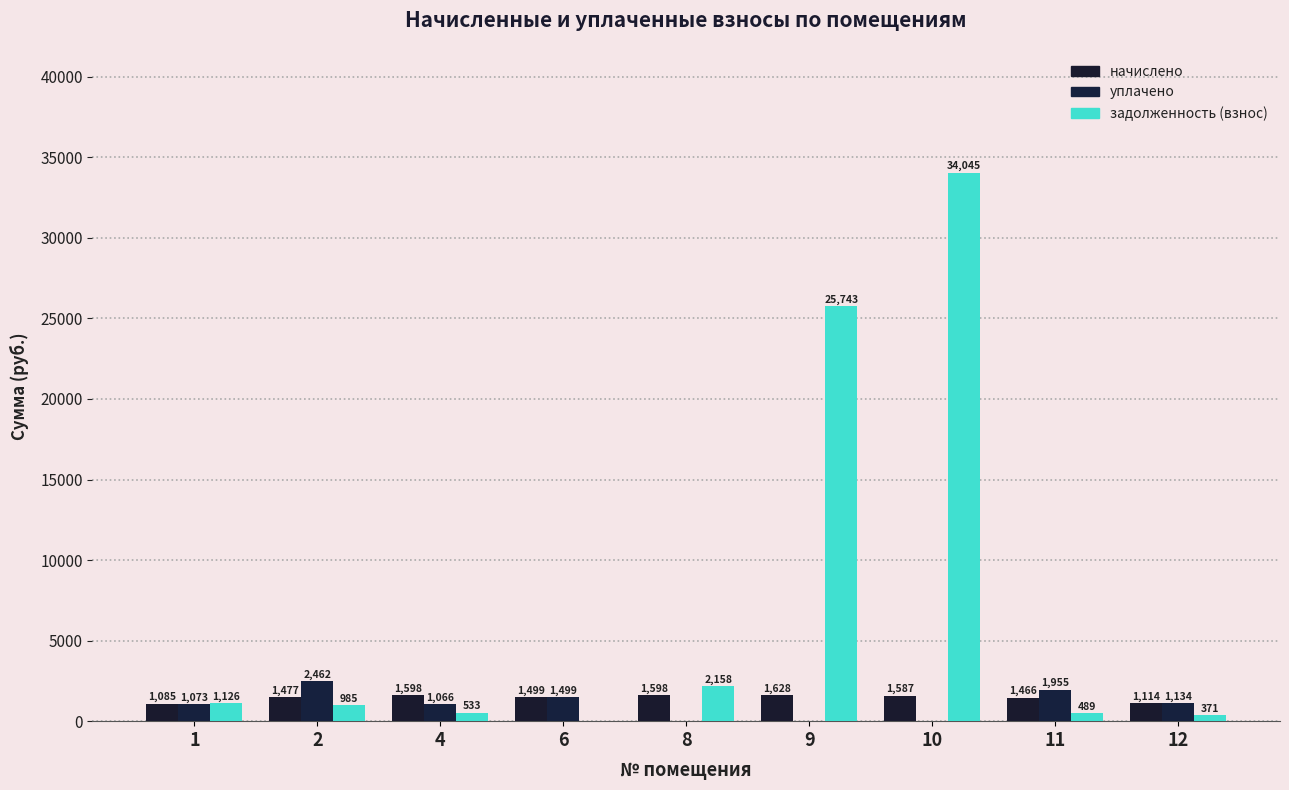

What is the difference between the maximum and minimum values in the начислено series?

542.6